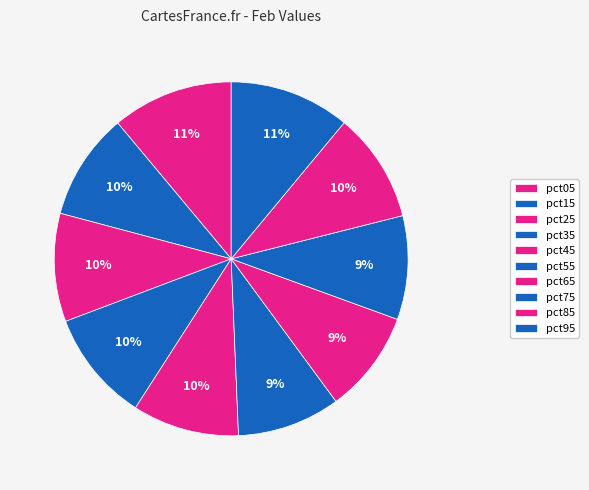

How many segments does this pie chart have?

10